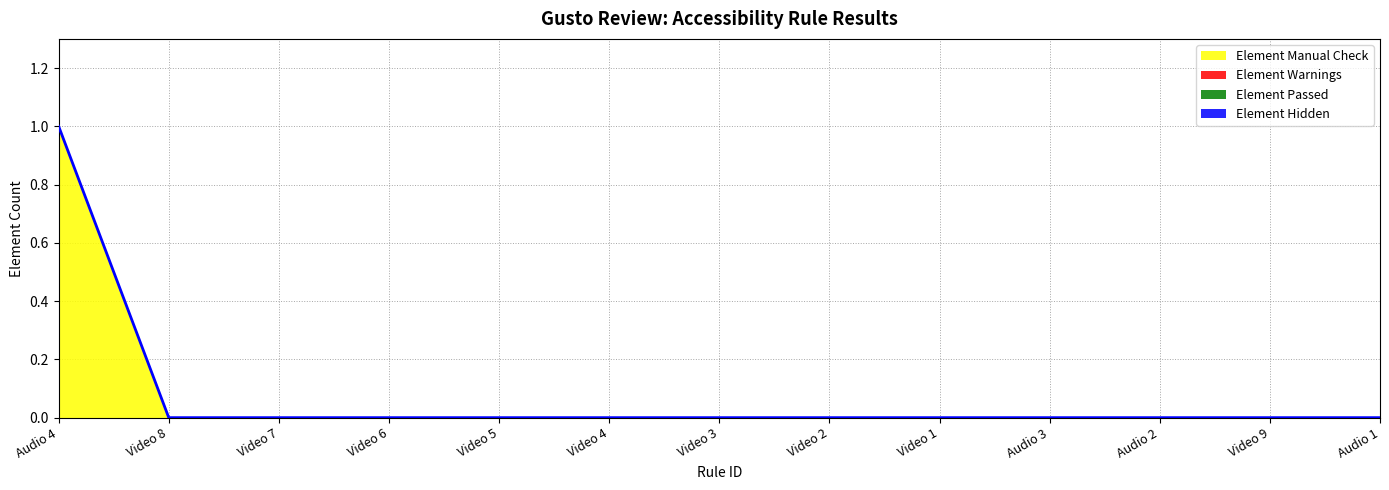

Reading left to right, extract all data points from this chart.

Element Manual Check: Audio 4=1	Video 8=0	Video 7=0	Video 6=0	Video 5=0	Video 4=0	Video 3=0	Video 2=0	Video 1=0	Audio 3=0	Audio 2=0	Video 9=0	Audio 1=0
Element Warnings: Audio 4=0	Video 8=0	Video 7=0	Video 6=0	Video 5=0	Video 4=0	Video 3=0	Video 2=0	Video 1=0	Audio 3=0	Audio 2=0	Video 9=0	Audio 1=0
Element Passed: Audio 4=0	Video 8=0	Video 7=0	Video 6=0	Video 5=0	Video 4=0	Video 3=0	Video 2=0	Video 1=0	Audio 3=0	Audio 2=0	Video 9=0	Audio 1=0
Element Hidden: Audio 4=0	Video 8=0	Video 7=0	Video 6=0	Video 5=0	Video 4=0	Video 3=0	Video 2=0	Video 1=0	Audio 3=0	Audio 2=0	Video 9=0	Audio 1=0